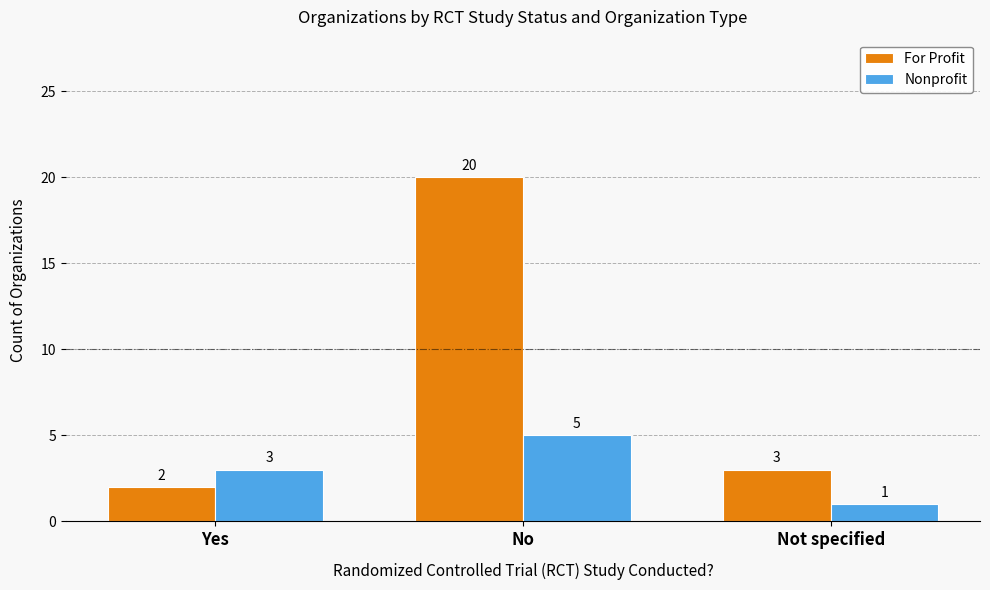

Which series changed the most between Yes and No?

For Profit